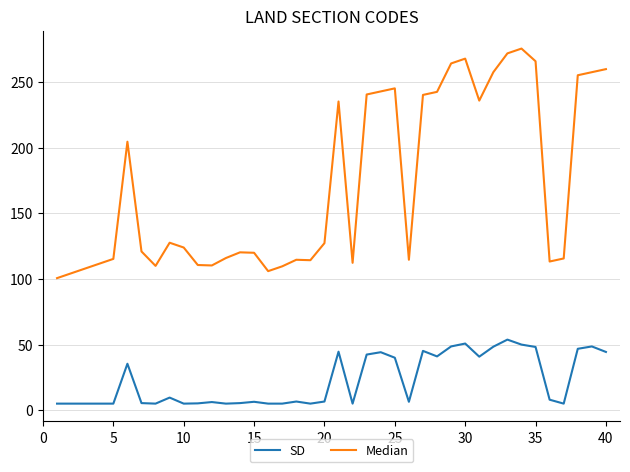

What is the difference between the maximum and second lowest values in the Median series?

171.3